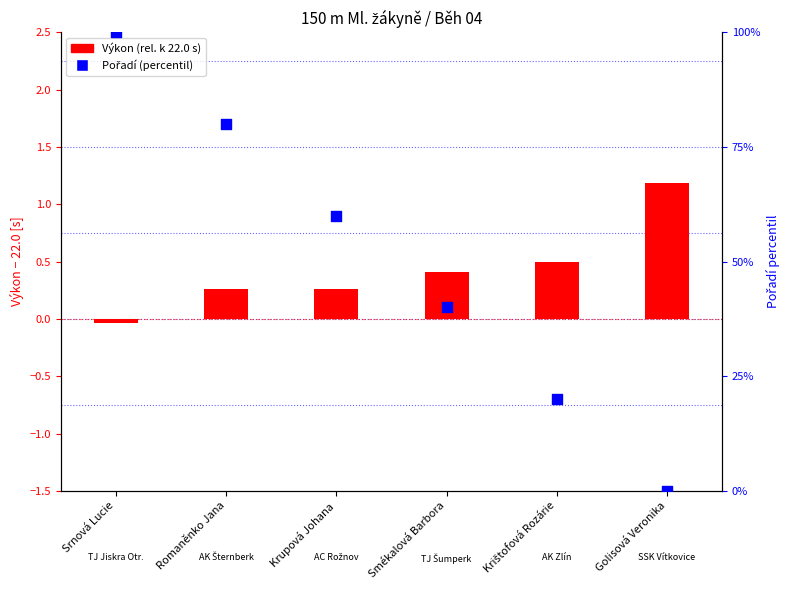

What is the total value across all series at Krupová Johana?

60.3